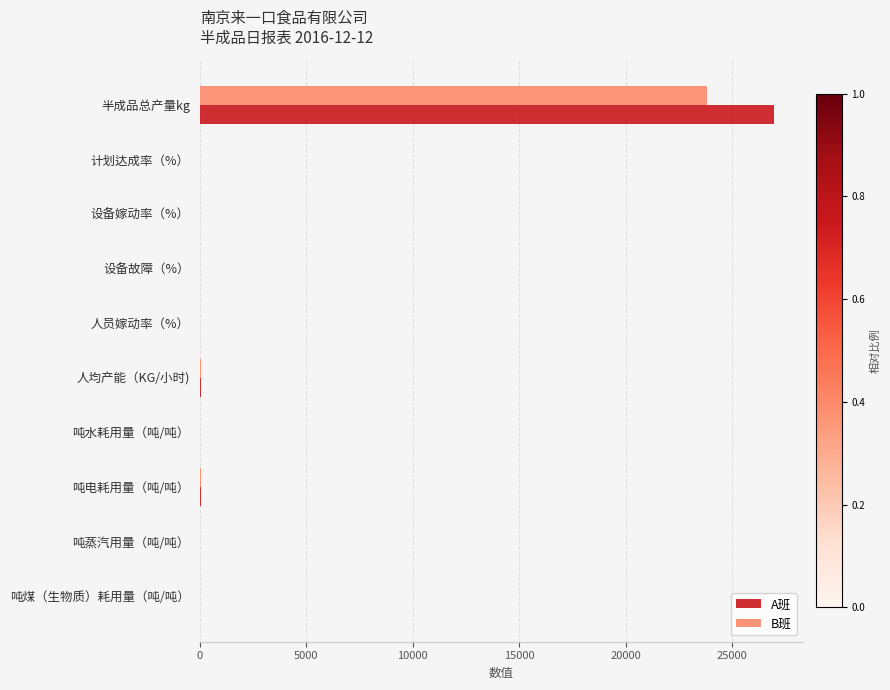

What is the sum of all B班 values?

23956.1